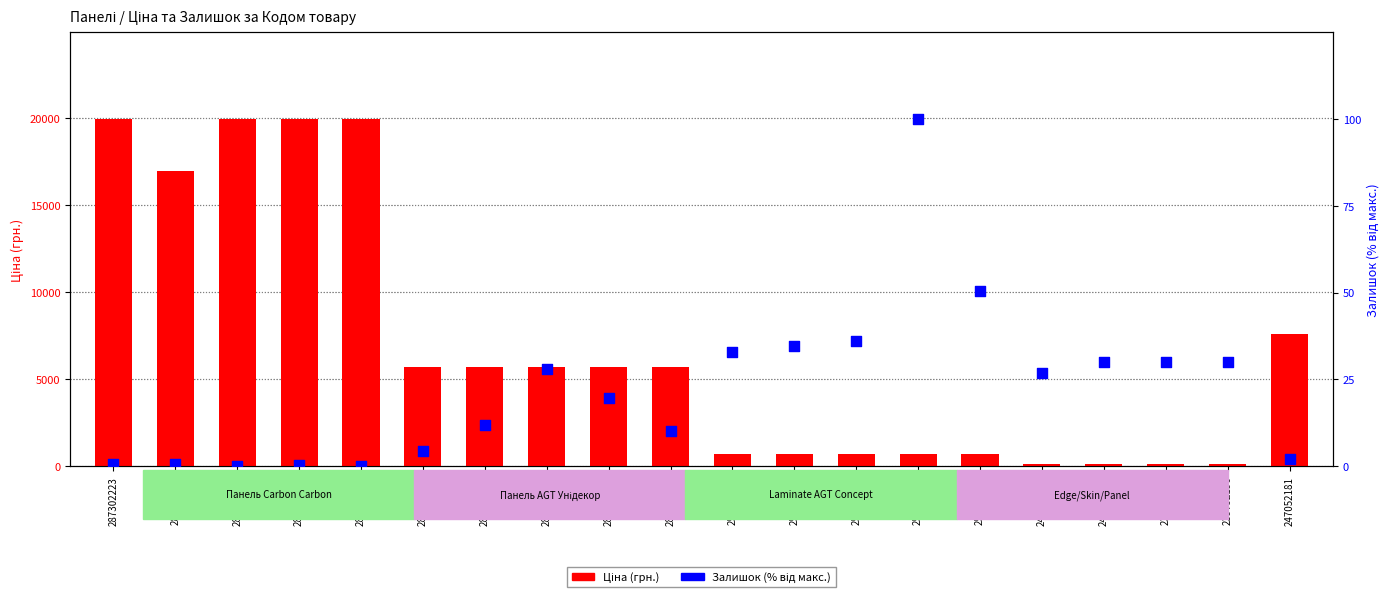

Which series reaches the minimum Y coordinate?

Залишок (% від макс.)